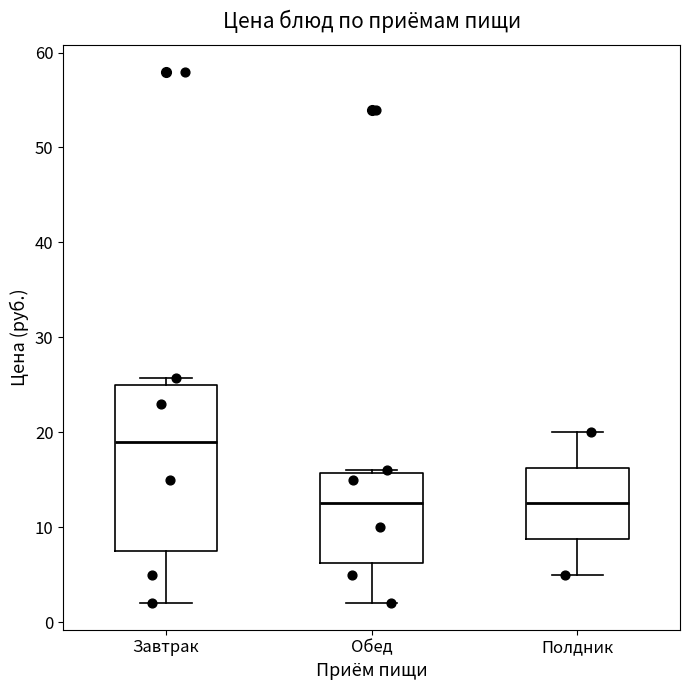

Reading left to right, read every box against the y-axis: the position of its median line, the range the box covers, and the ends of its whiskers. The values are not printed on the chart, so give them approximately, as read against the axis.

Завтрак: median 19, box 8 to 25, whiskers 2 to 26
Обед: median 13, box 6 to 16, whiskers 2 to 16
Полдник: median 13, box 9 to 16, whiskers 5 to 20